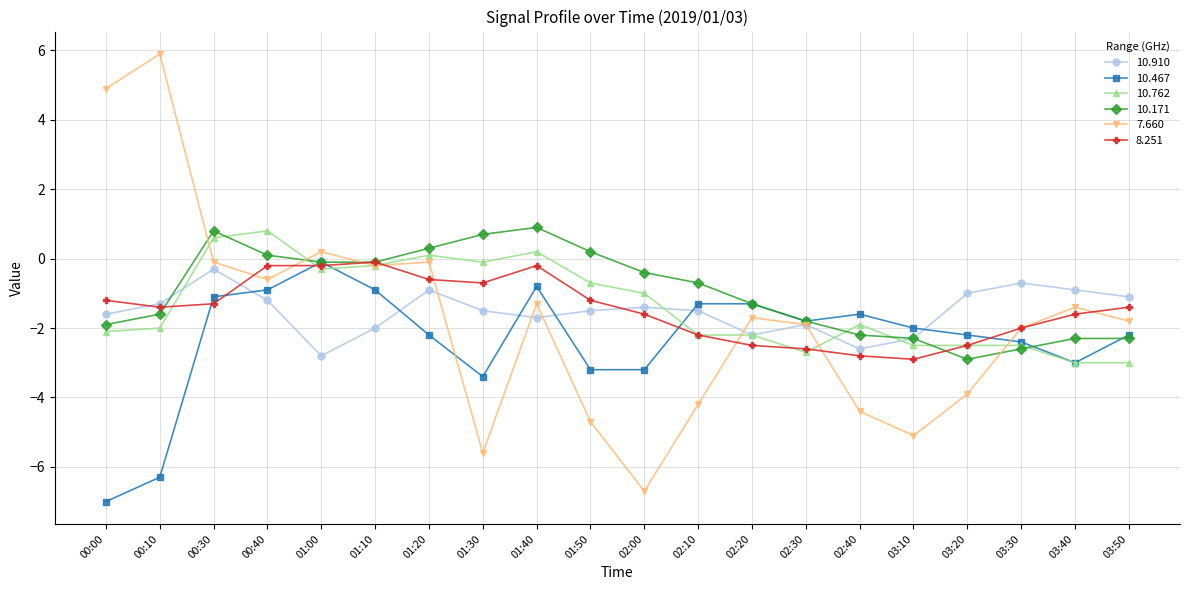

The value of 10.762 at 01:10 is -0.2. True or false?

True